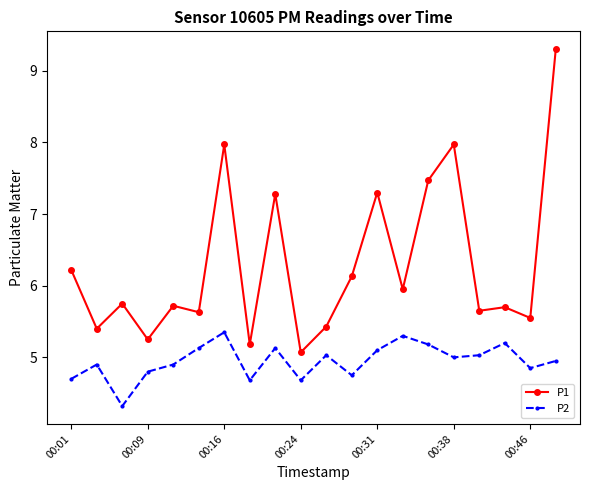

What is the value of the P1 point at the 15th from the left?

7.5